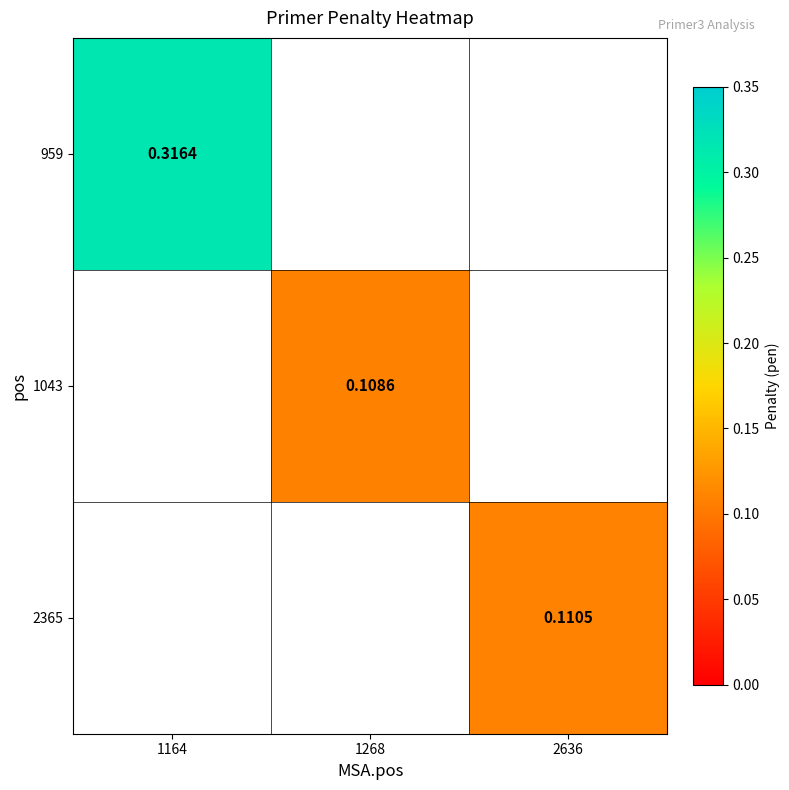

How many distinct data groups are displayed?

3